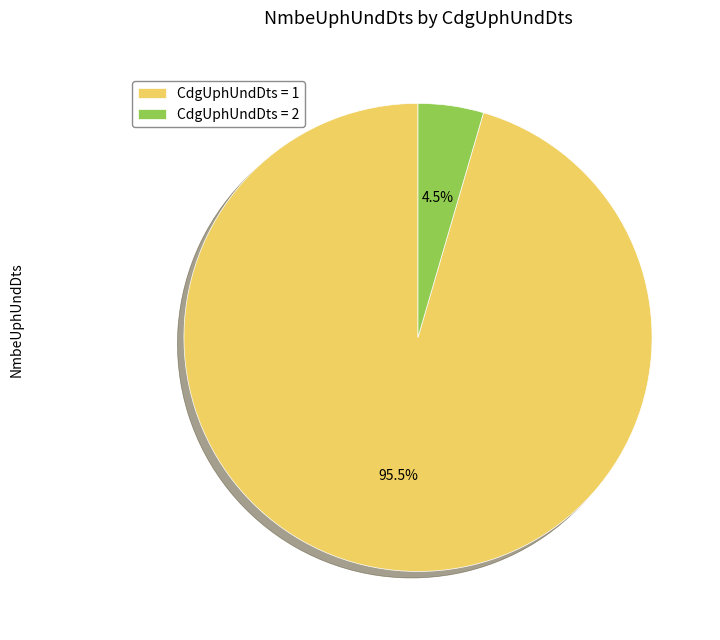

To the nearest percent, what is the difference between the largest and smallest slice percentages?

91%